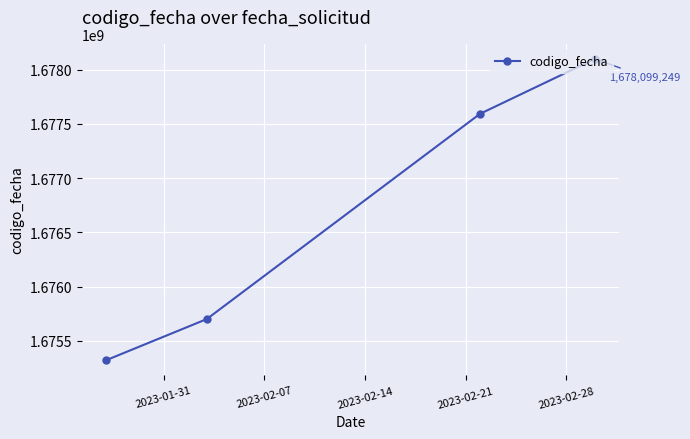

What is the greatest value displayed?

1678099249